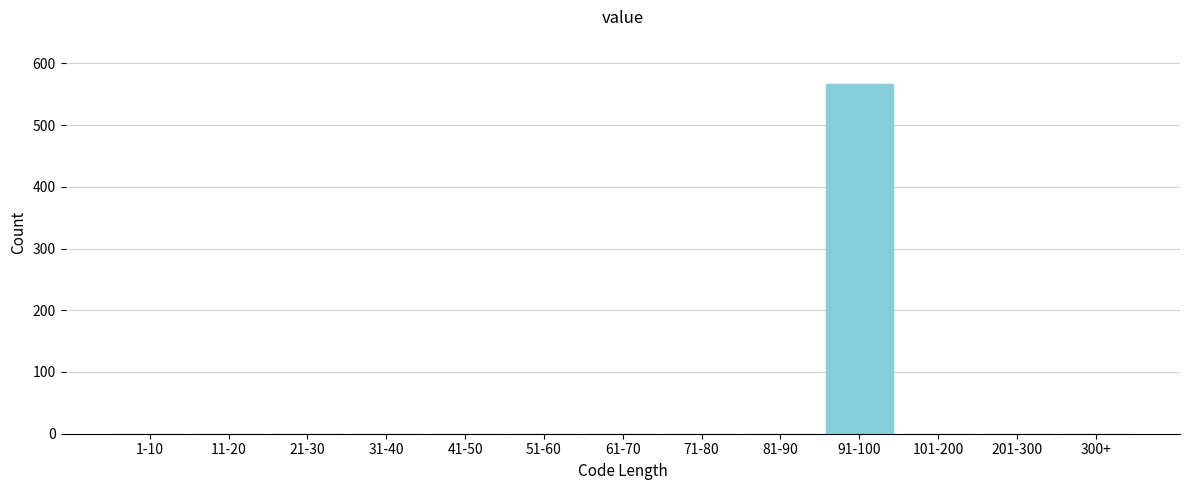

Reading right to left, what are all the values shown in this chart?

300+=0	201-300=0	101-200=0	91-100=566	81-90=0	71-80=0	61-70=0	51-60=0	41-50=0	31-40=0	21-30=0	11-20=0	1-10=0